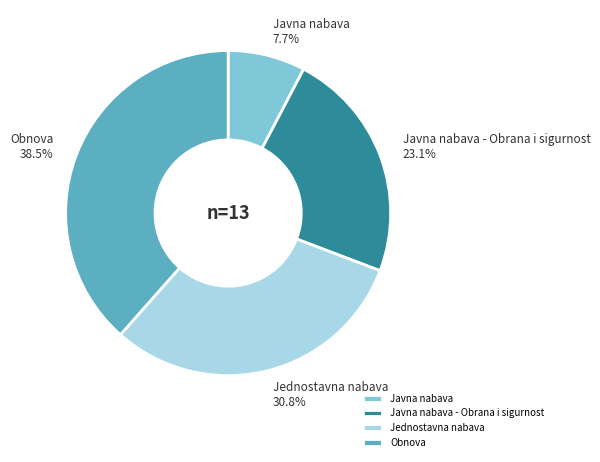

Which category has the smallest portion of the pie?

Javna nabava